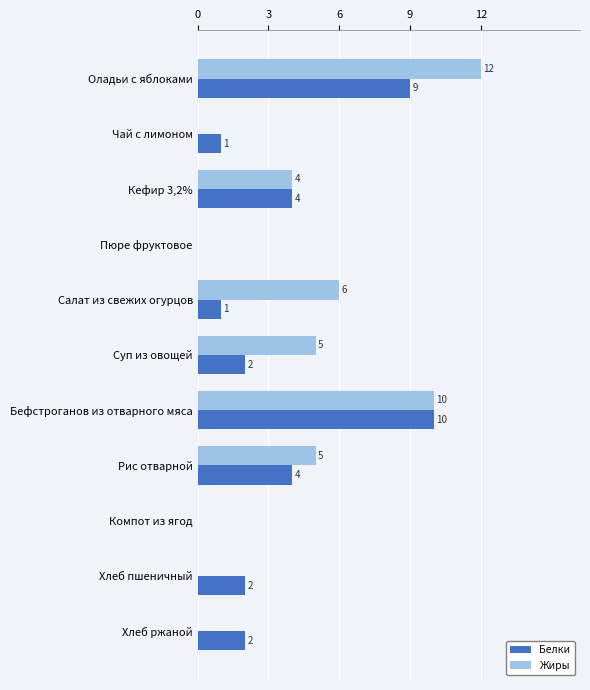

Which series has the largest total across all categories?

Жиры